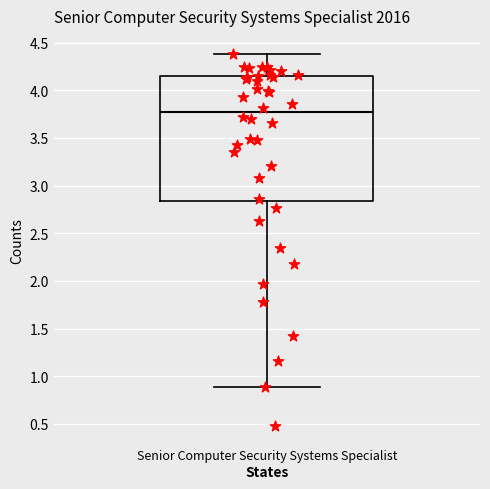

Transcribe this box plot: give where the median line is, the range the box spans, and where the two whiskers end, as read against the y-axis. The values are not printed on the chart, so give them approximately, as read against the axis.

median 3.75, box 2.85 to 4.15, whiskers 0.90 to 4.40